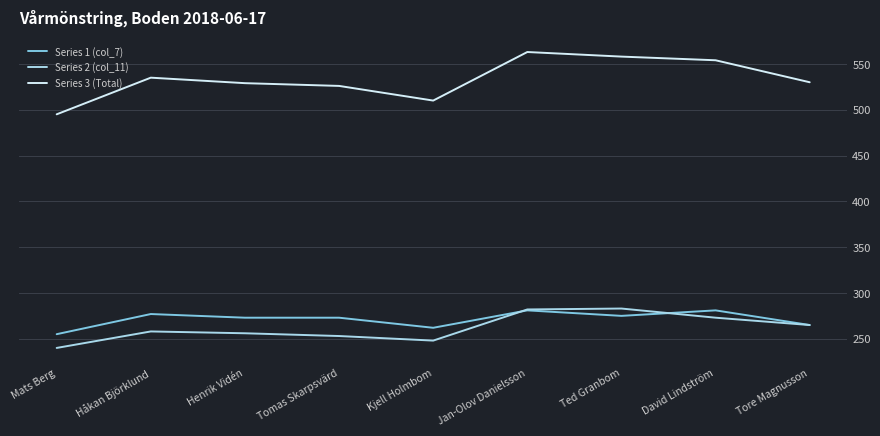

Which series has the widest spread of values?

Series 3 (Total)